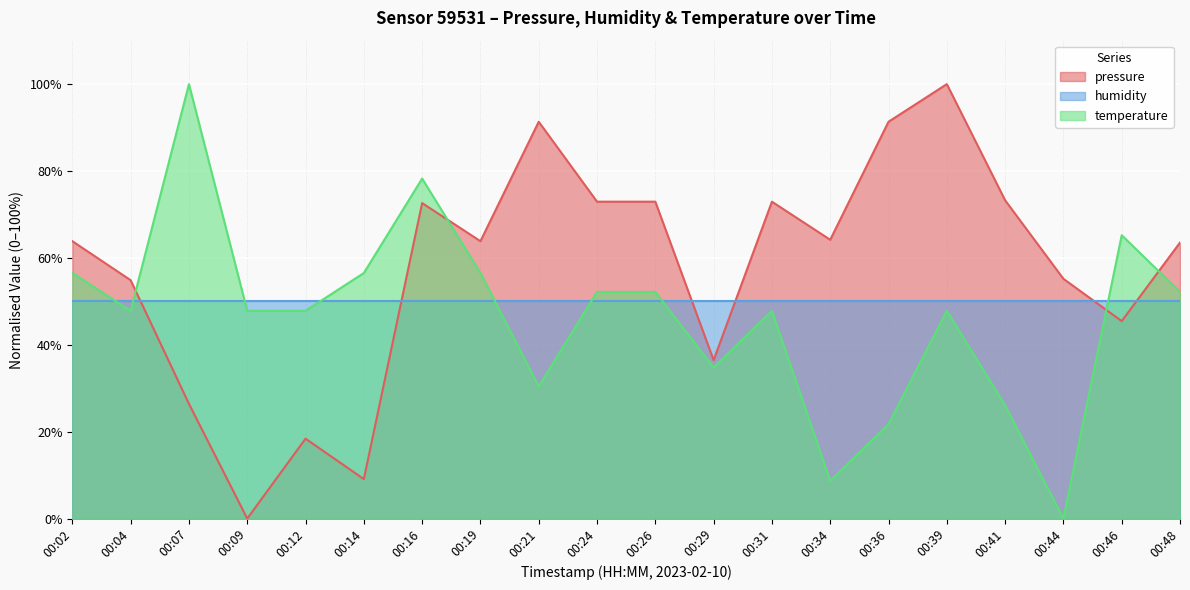

Where do pressure and temperature first cross each other?

00:04 and 00:07